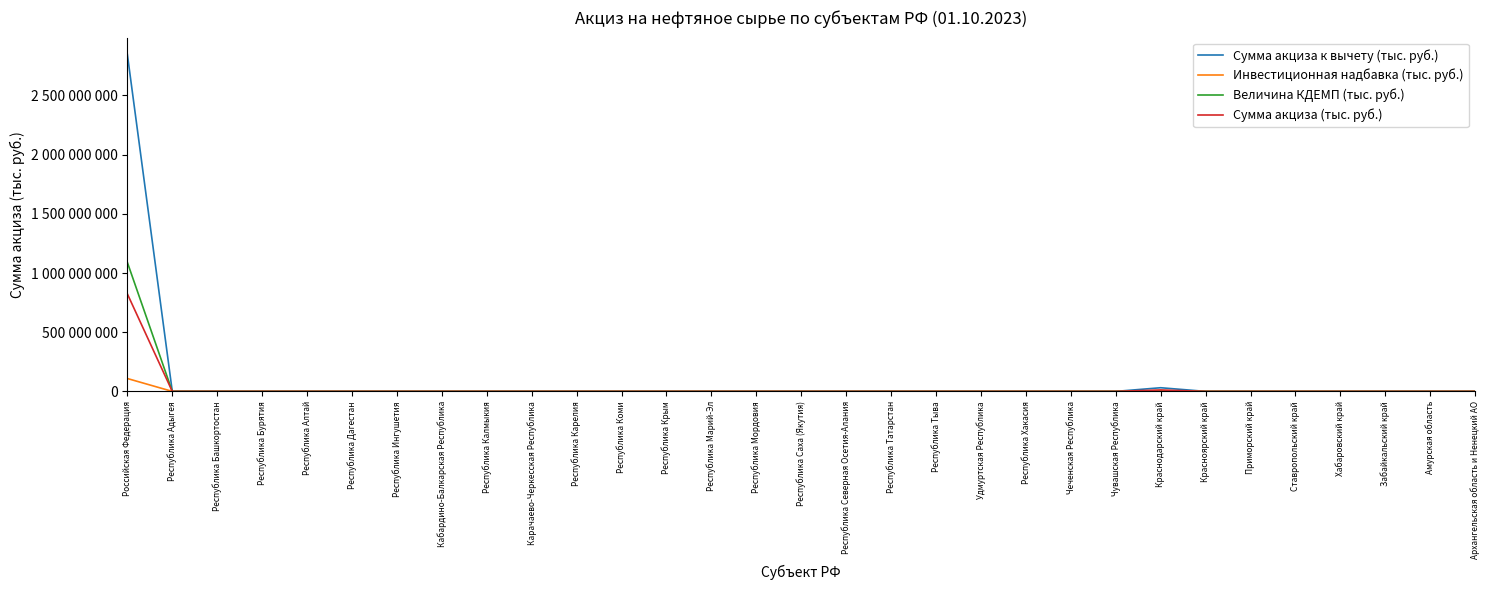

True or false: Величина КДЕМП (тыс. руб.) has more than 2 points higher than both neighbors.

False